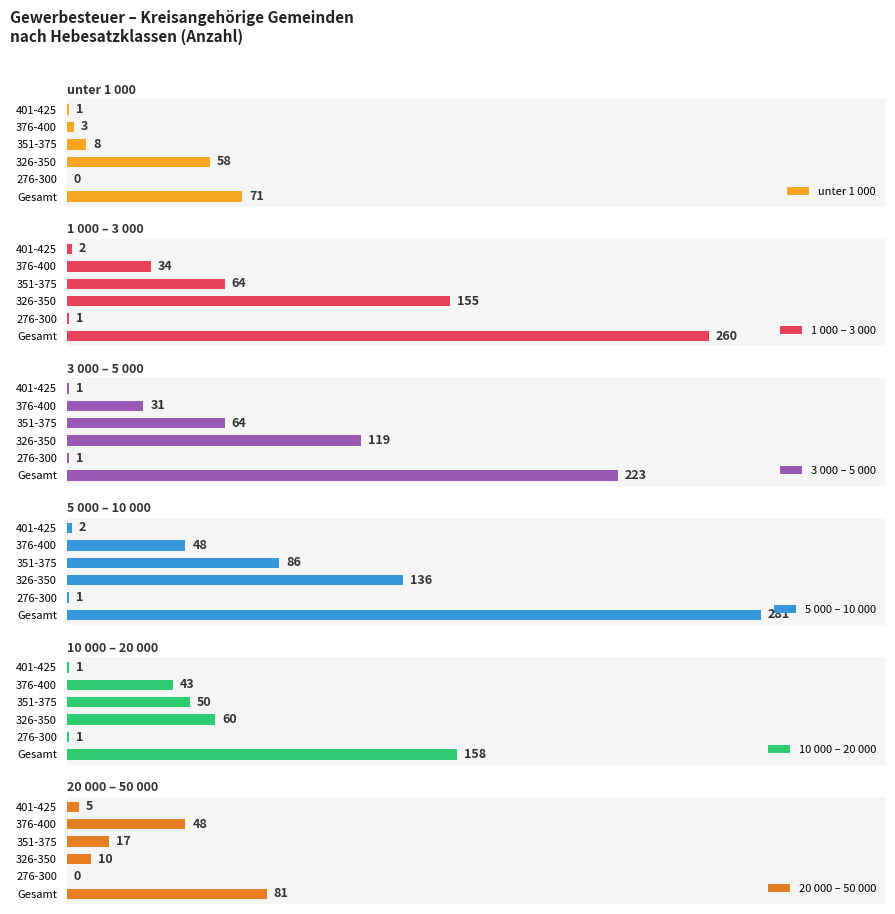

Are the bars horizontal?

Yes